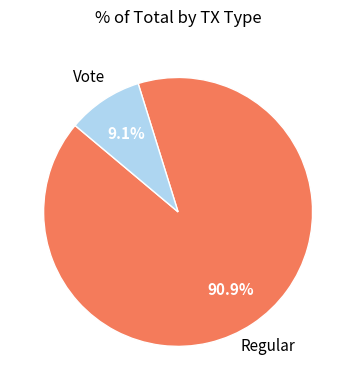

Is there a majority slice in this chart?

Yes